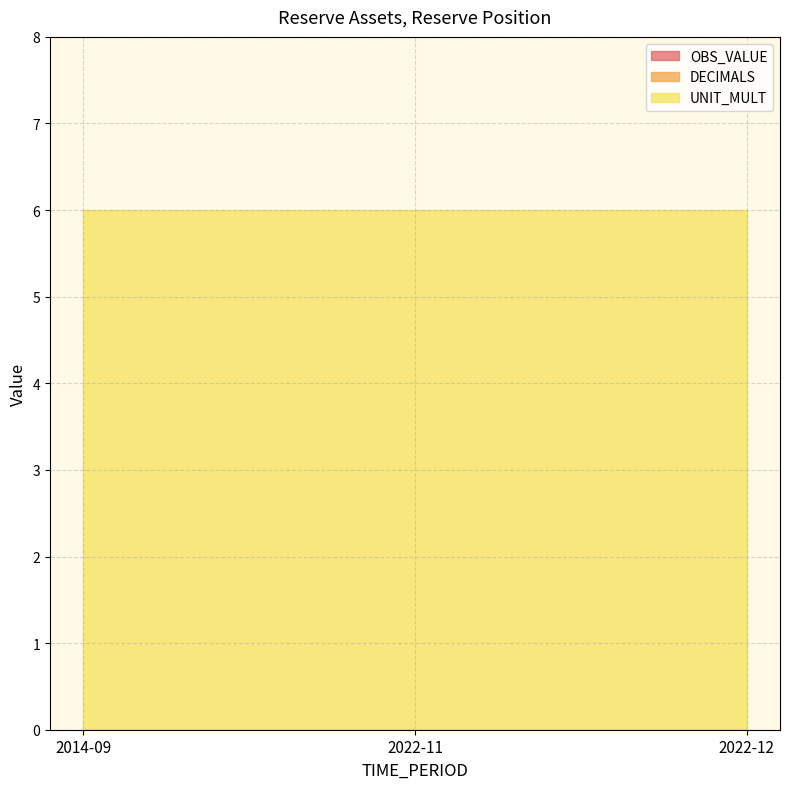

At which category is the sum across all series the highest?

2014-09